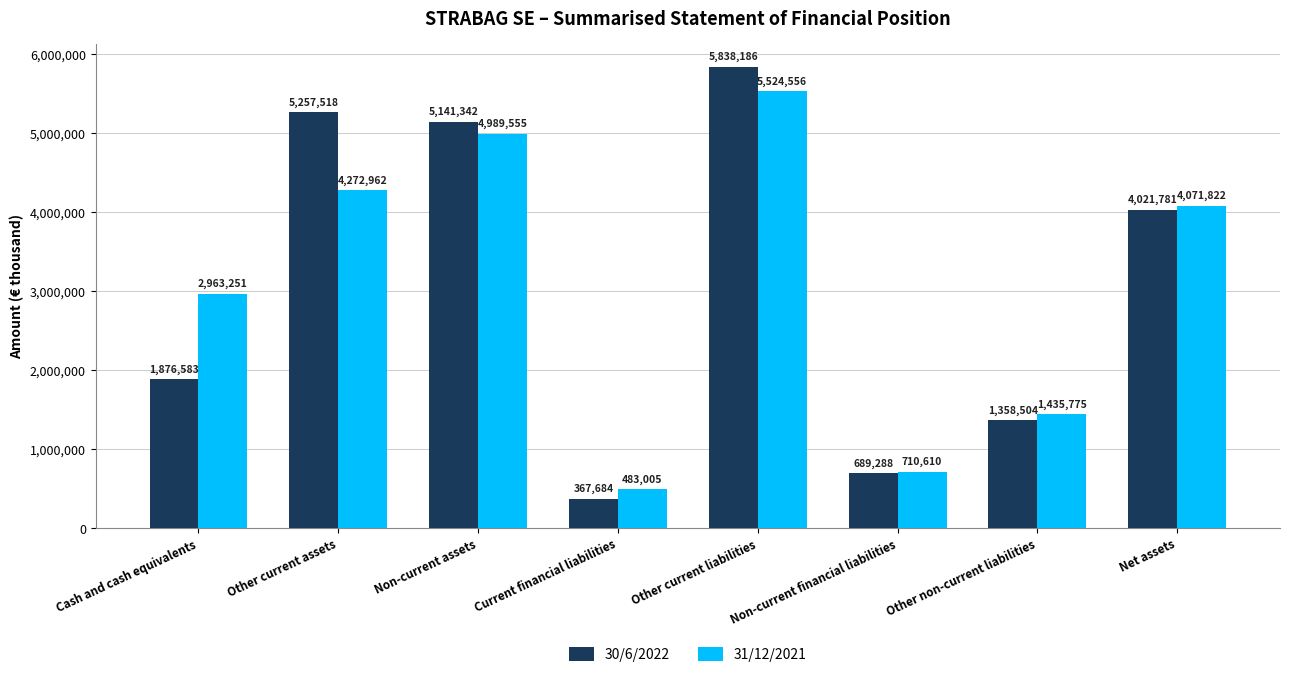

Reading left to right, extract all data points from this chart.

30/6/2022: 1876583	5257518	5141342	367684	5838186	689288	1358504	4021781
31/12/2021: 2963251	4272962	4989555	483005	5524556	710610	1435775	4071822